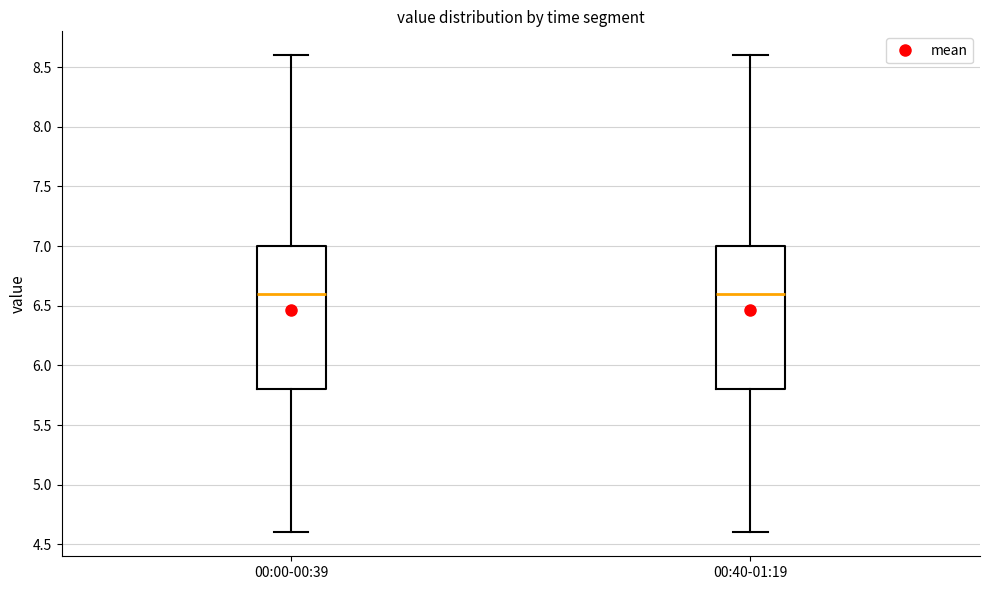

Reading left to right, read every box against the y-axis: the position of its median line, the range the box covers, and the ends of its whiskers. The values are not printed on the chart, so give them approximately, as read against the axis.

00:00-00:39: median 6.6, box 5.8 to 7.0, whiskers 4.6 to 8.6
00:40-01:19: median 6.6, box 5.8 to 7.0, whiskers 4.6 to 8.6